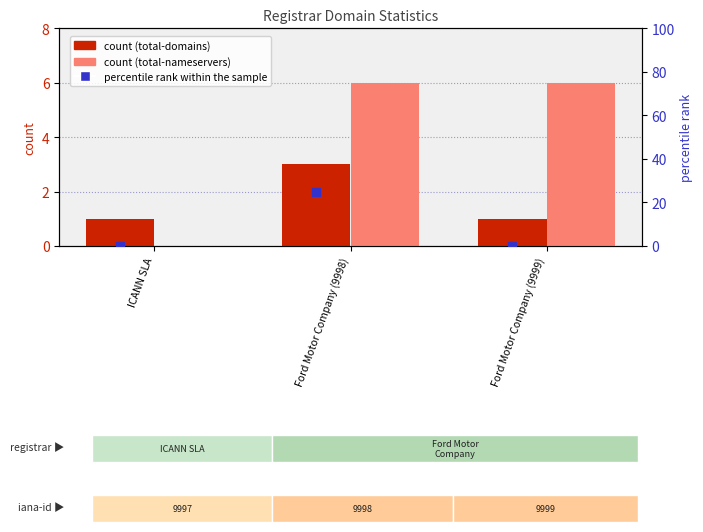

What are all the series names shown in the legend?

total-domains, total-nameservers, percentile rank within the sample